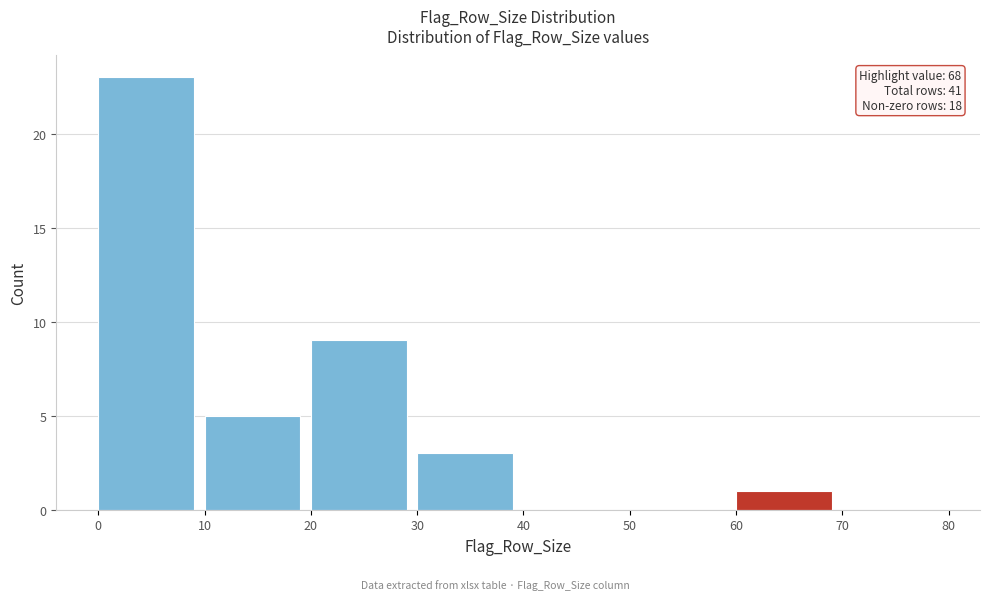

Over which range of the x-axis is the bar tallest?

0 to 10